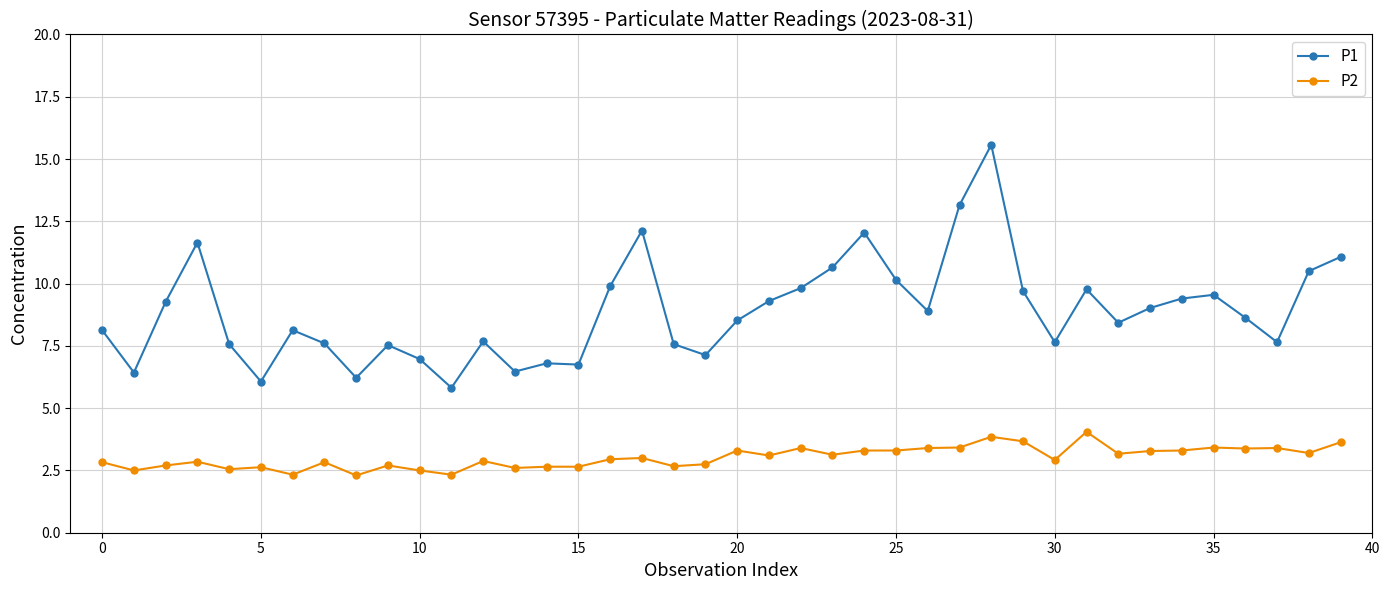

What is the value of the P2 point at the 24th from the left?

3.1